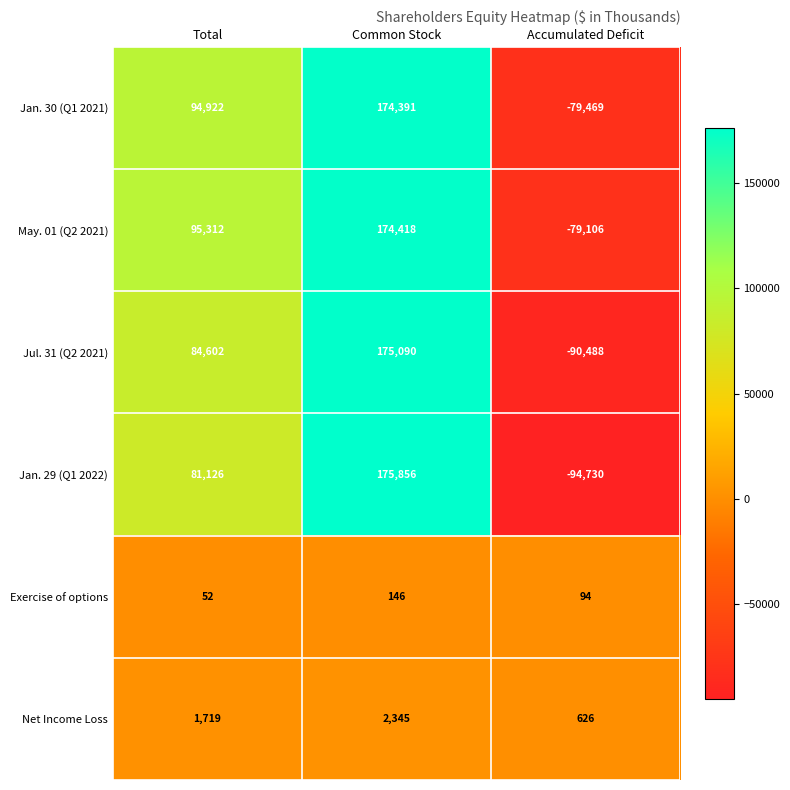

Which series has the largest range (max minus min)?

Jan. 29 (Q1 2022)